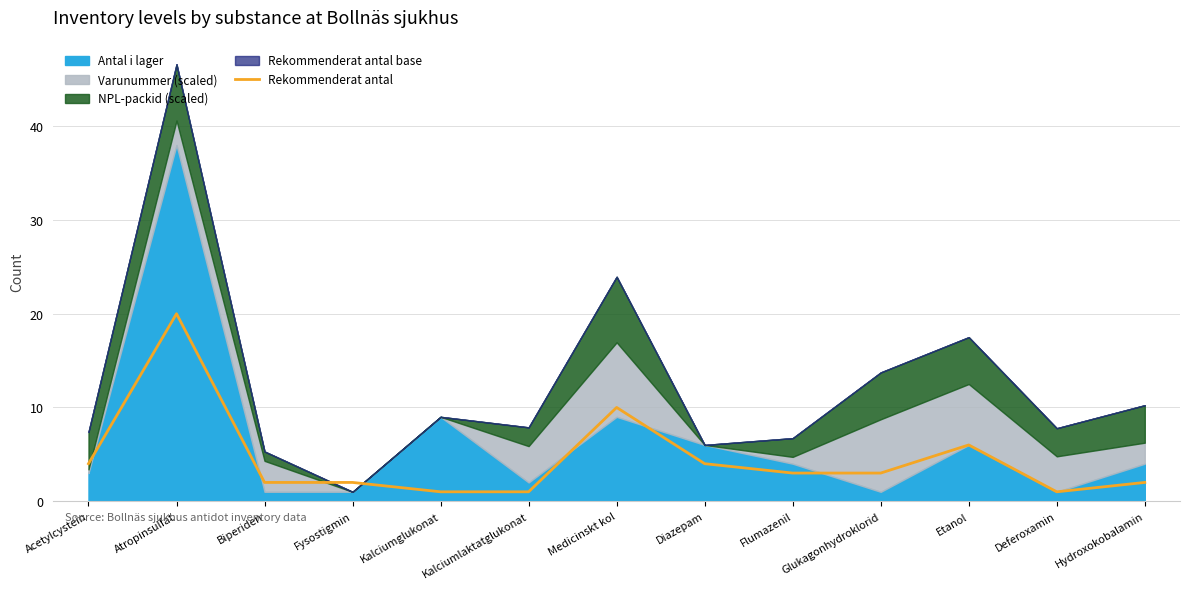

At which category does the data reach its first local valley?

Deferoxamin